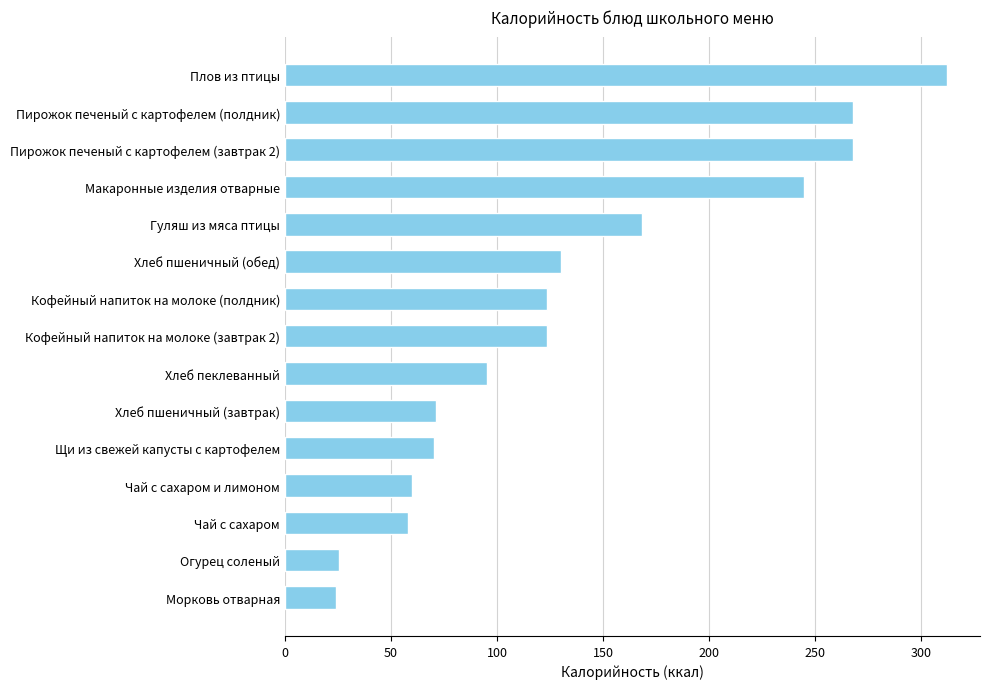

How many series are shown in this chart?

1